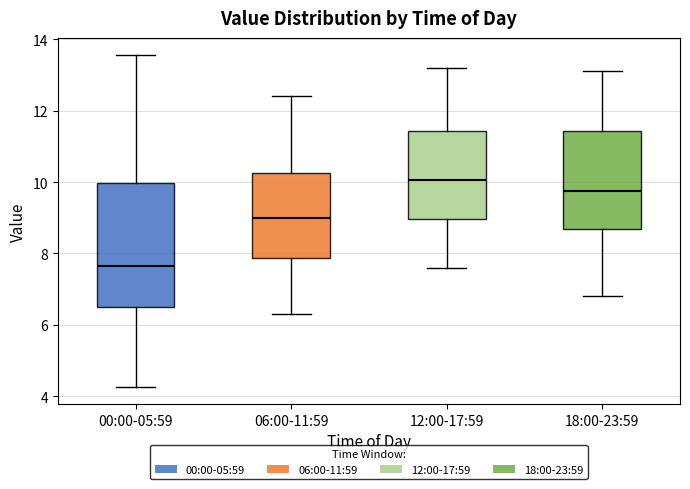

Reading left to right, read every box against the y-axis: the position of its median line, the range the box covers, and the ends of its whiskers. The values are not printed on the chart, so give them approximately, as read against the axis.

00:00-05:59: median 7.6, box 6.4 to 10.0, whiskers 4.2 to 13.6
06:00-11:59: median 9.0, box 7.8 to 10.2, whiskers 6.4 to 12.4
12:00-17:59: median 10.0, box 9.0 to 11.4, whiskers 7.6 to 13.2
18:00-23:59: median 9.8, box 8.6 to 11.4, whiskers 6.8 to 13.2